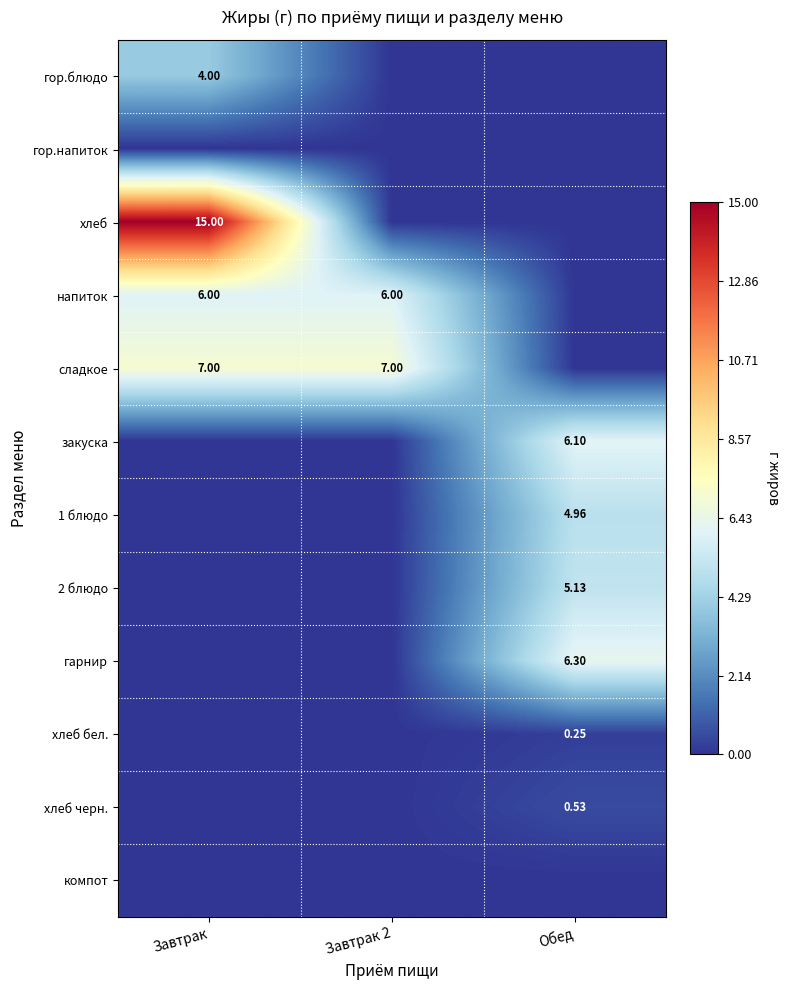

At how many categories does at least one series exceed 9?

1